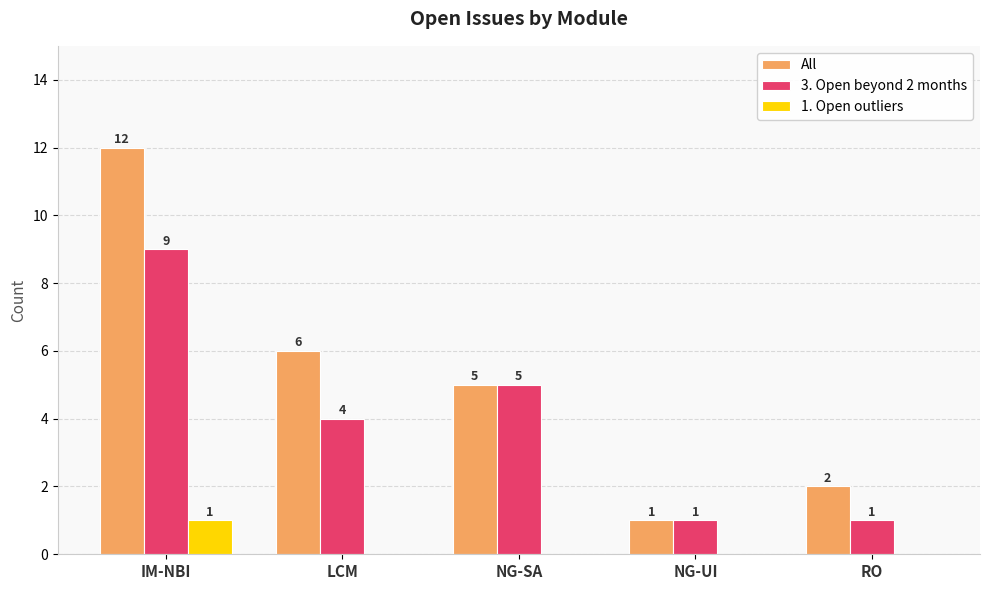

What is the sum of all 3. Open beyond 2 months values?

20